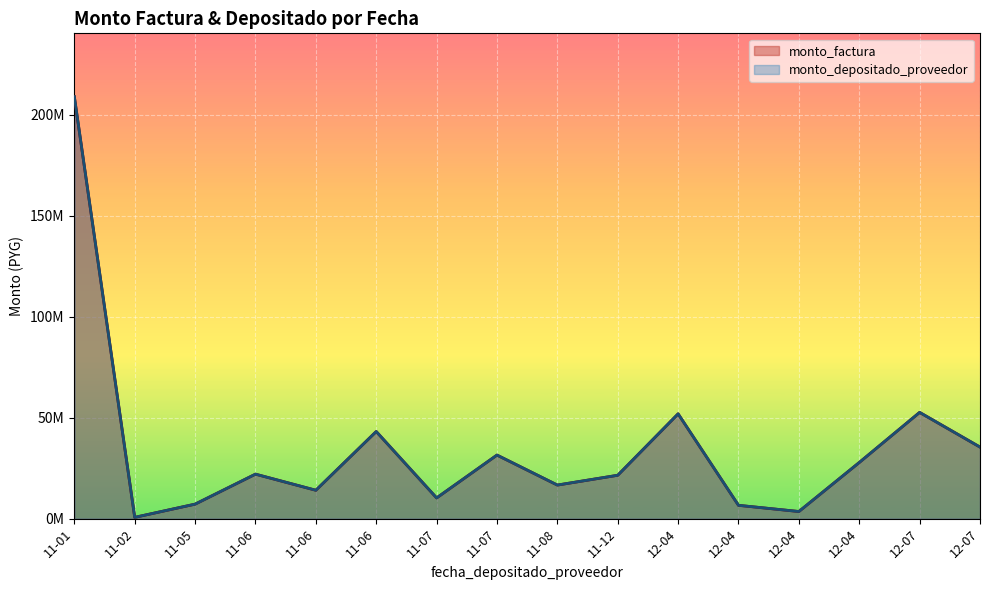

Does the chart display data point markers on the line(s)?

No